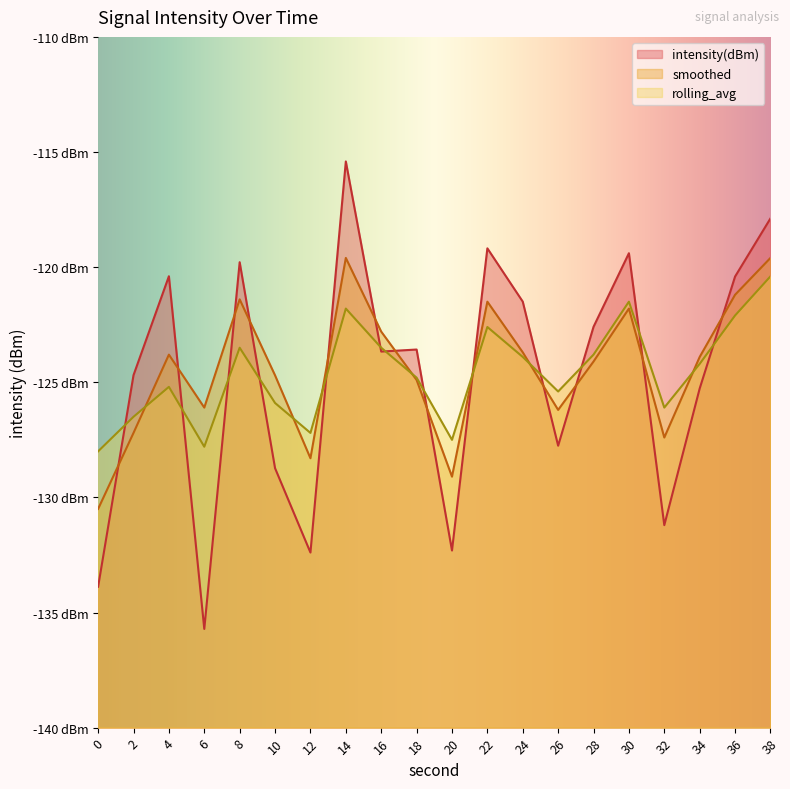

True or false: rolling_avg has more than 2 points higher than both neighbors.

True